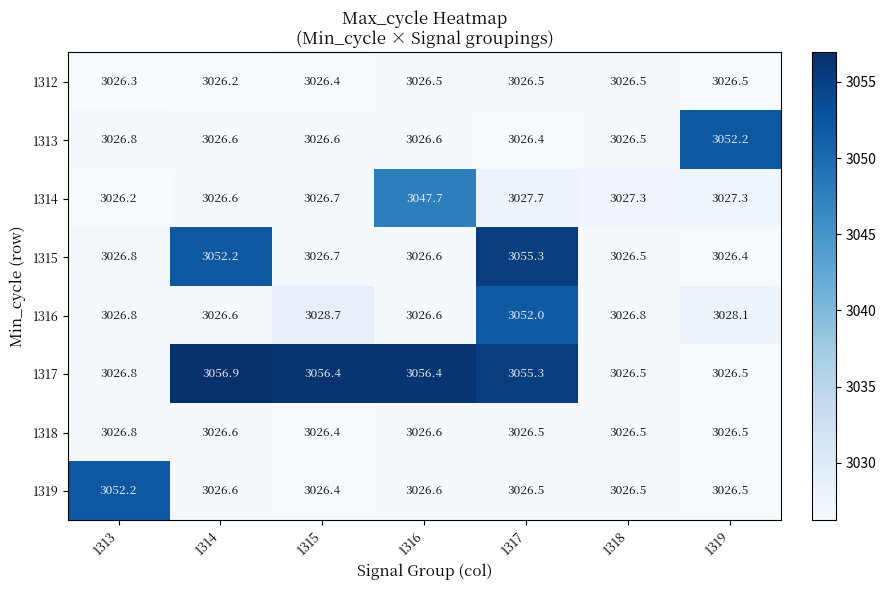

Which series has the widest spread of values?

1317